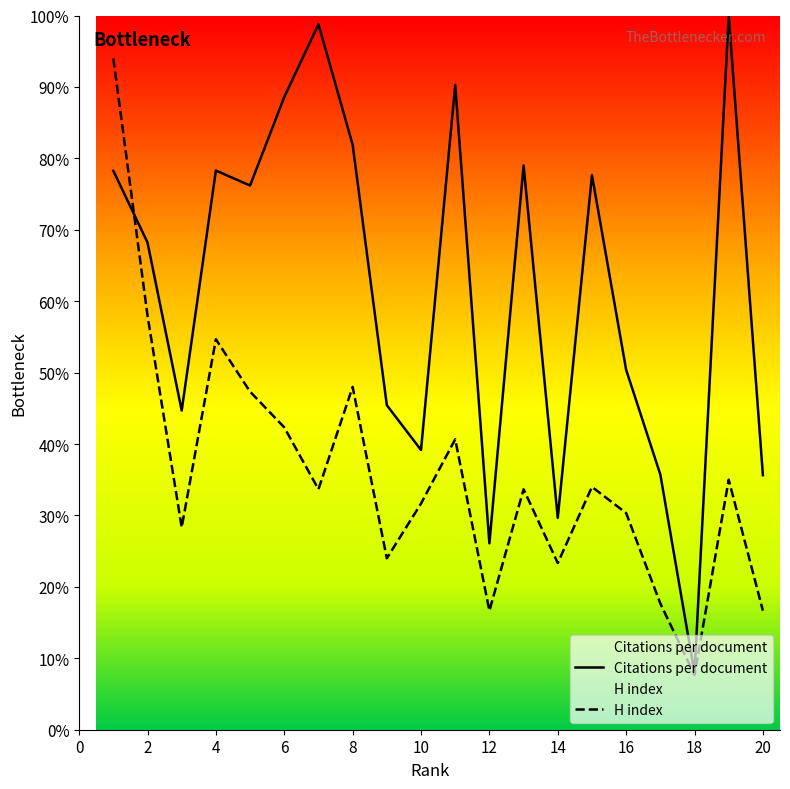

Where is the first local maximum for Citations per document?

4